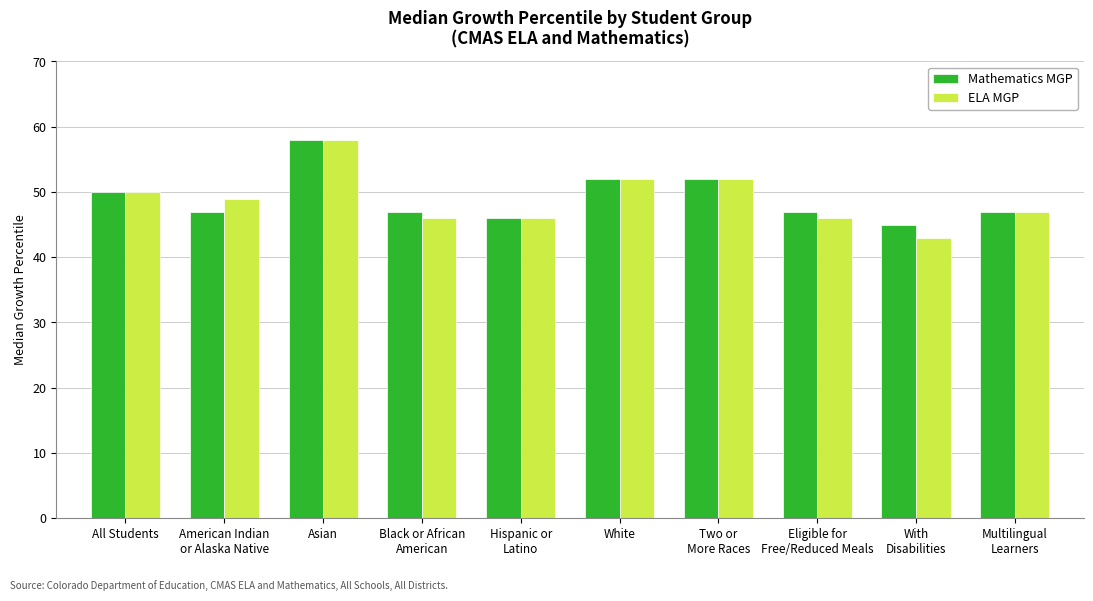

What is the maximum value for Mathematics MGP?

58